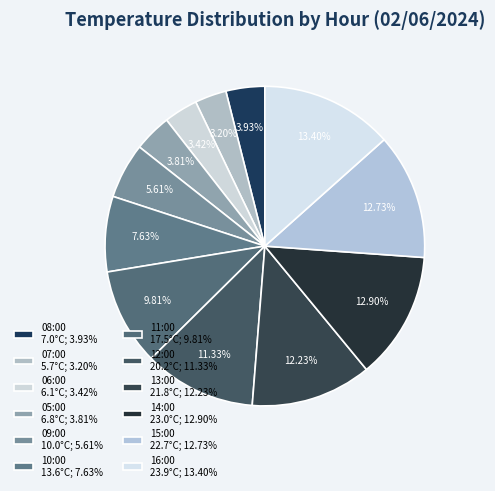

How many segments does this pie chart have?

12